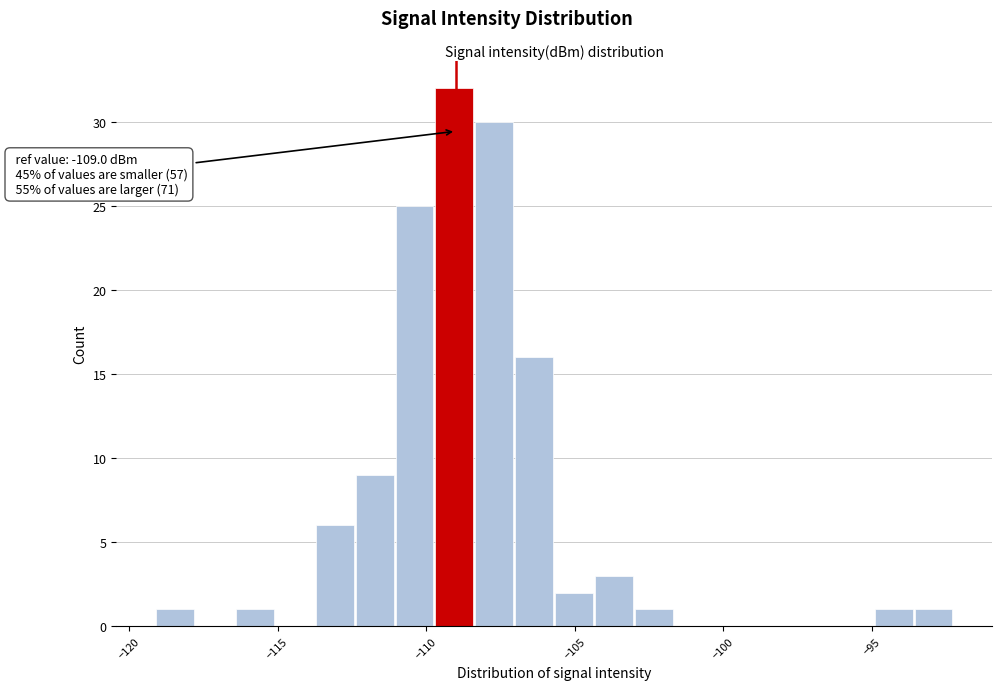

Read against the x-axis, roughly where is the centre of the tallest bar?

-109.0